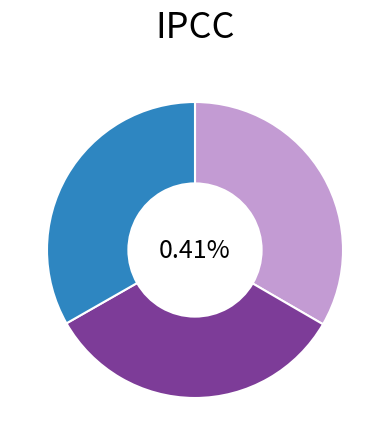

What percentage is the RAS80 slice, to the nearest percent?

33%